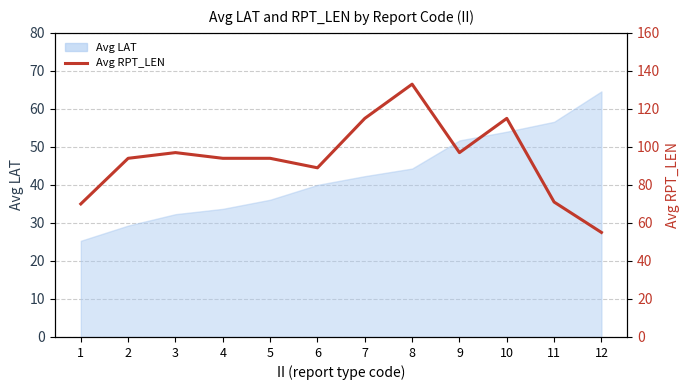

Reading left to right, transcribe all the data shown in this chart.

1=70	2=94	3=97	4=94	5=94	6=89	7=115	8=133	9=97	10=115	11=71	12=55